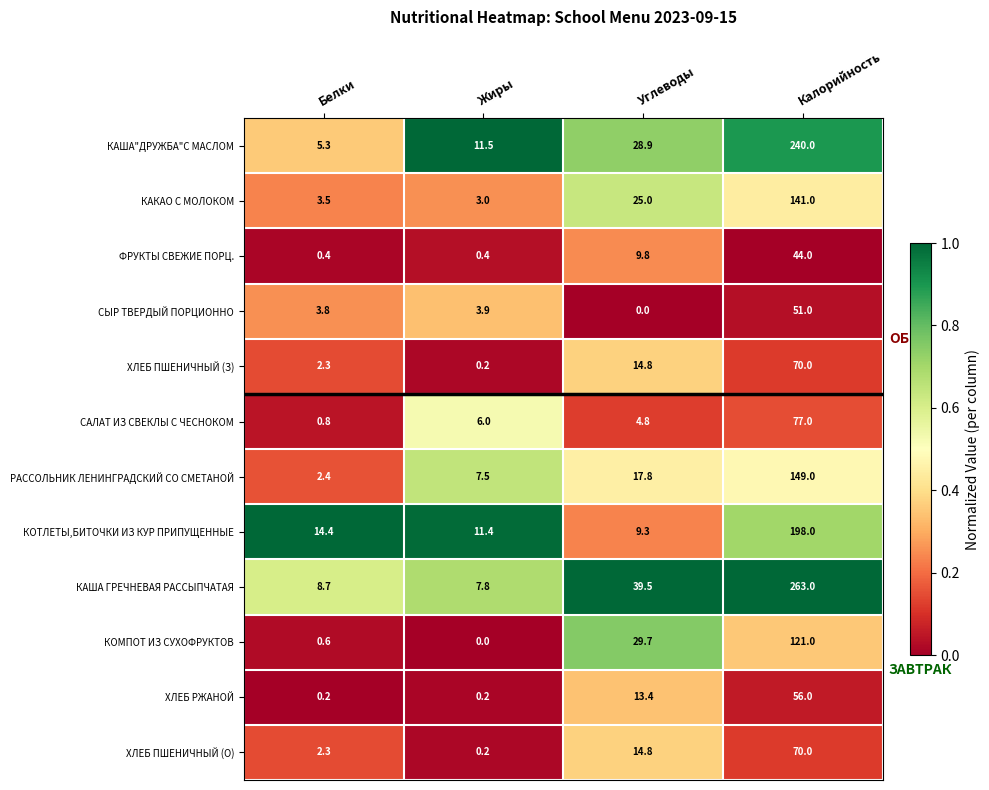

Count the number of categories in the chart.

4